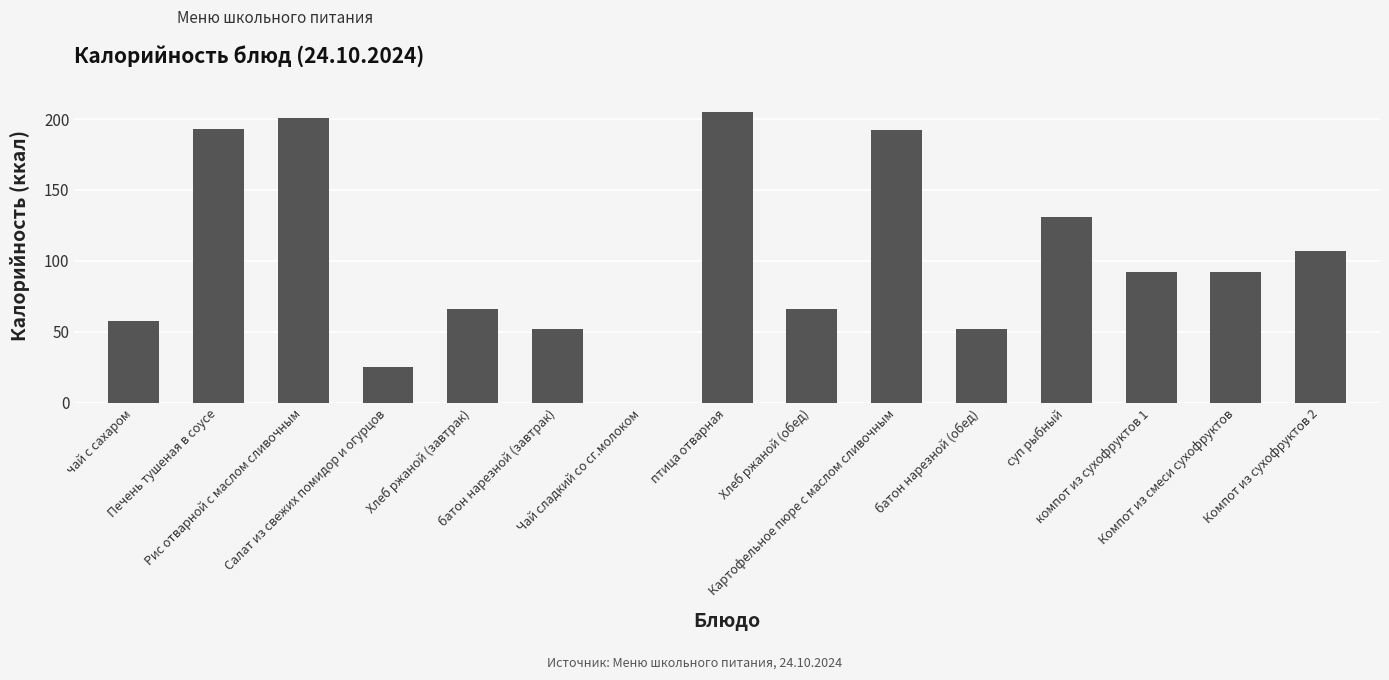

What is the maximum value shown in the chart?

205